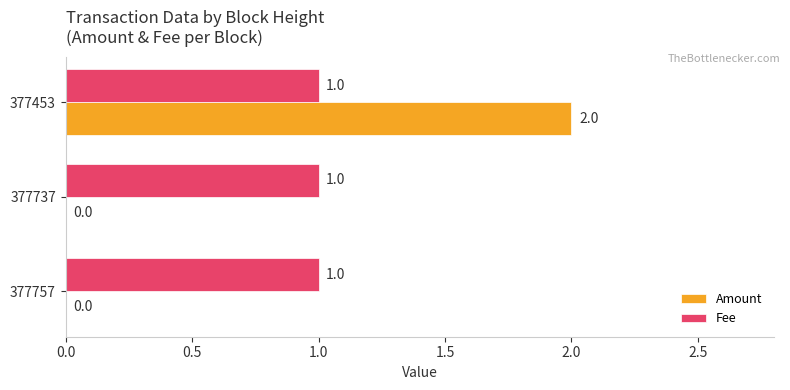

Which series has the largest total across all categories?

Fee